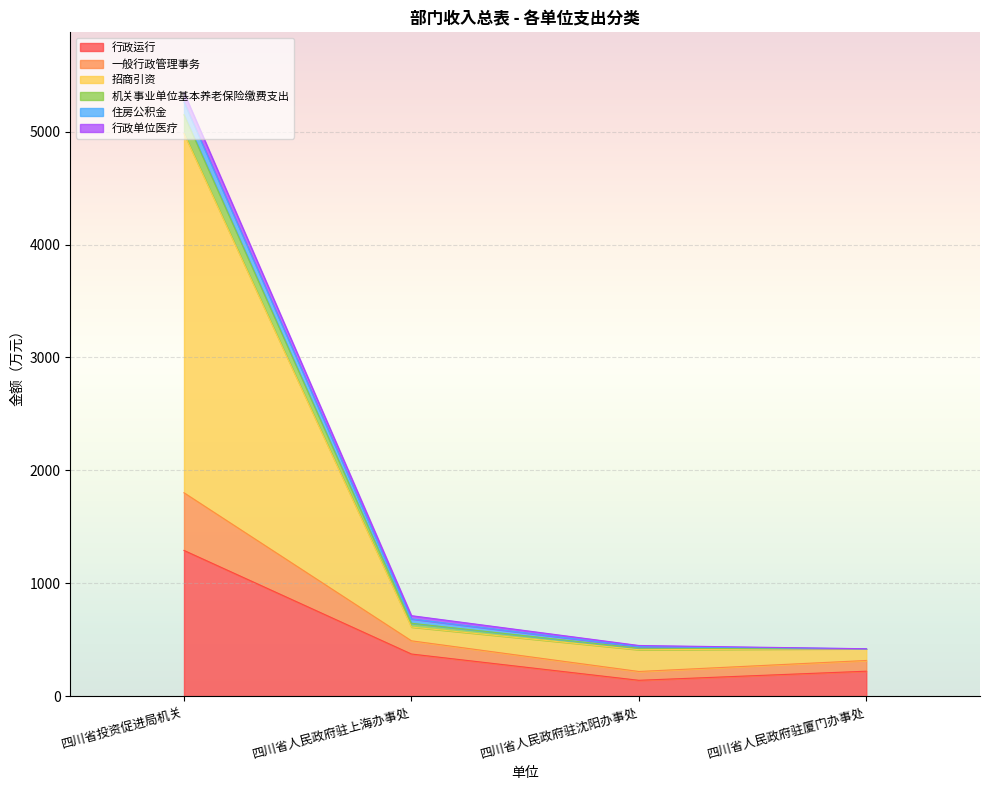

At which category is the sum across all series the highest?

四川省投资促进局机关